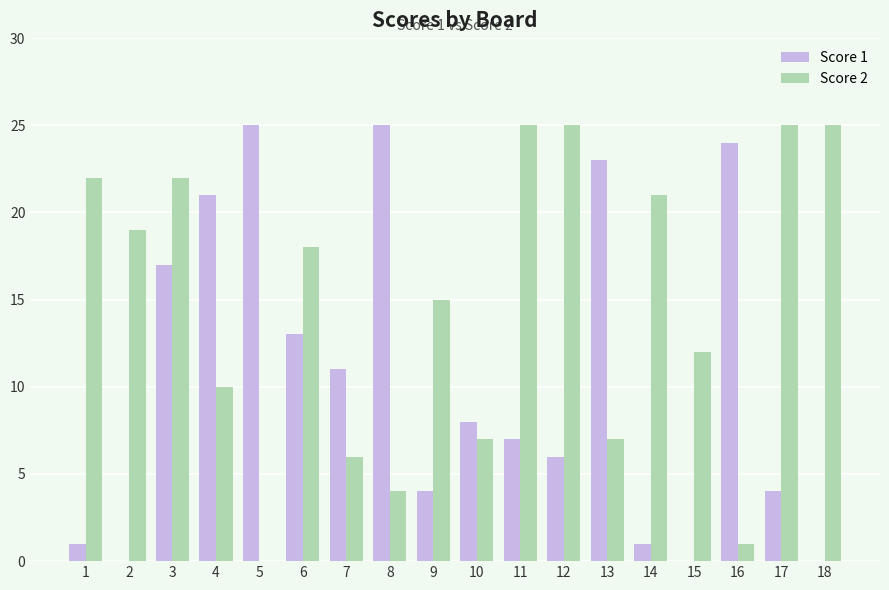

How many series are shown in this chart?

2